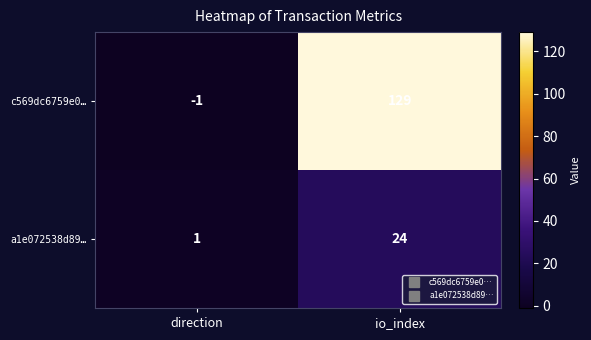

What is the total value across all series at io_index?

153